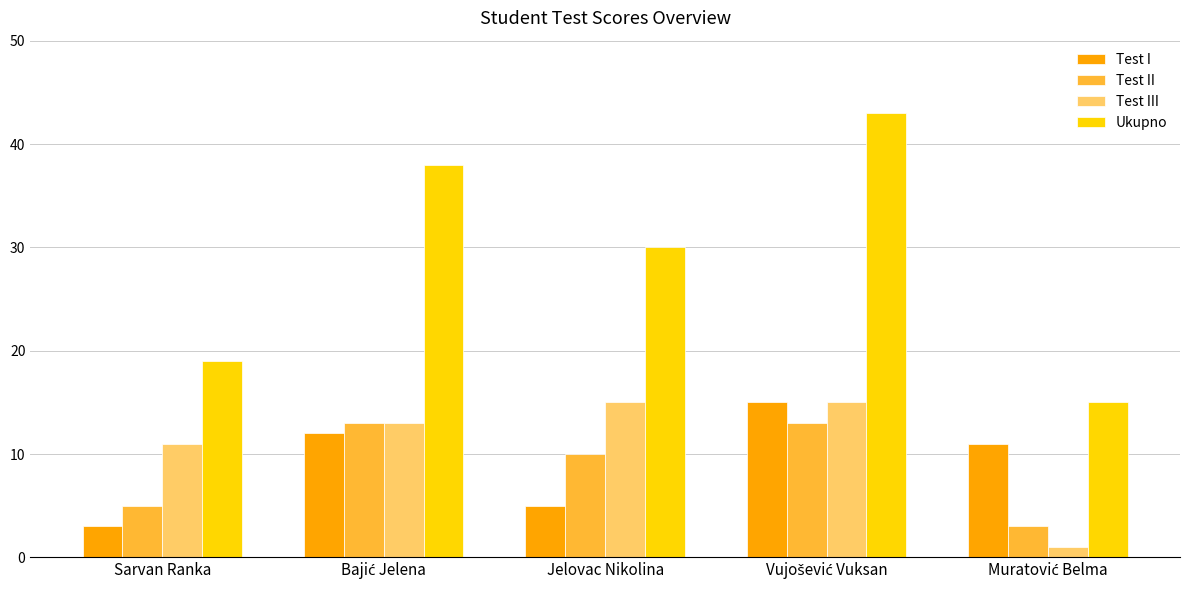

Which series has the largest range (max minus min)?

Ukupno